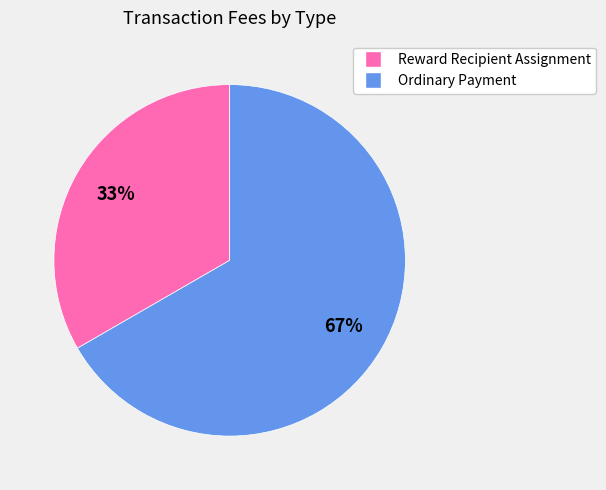

To the nearest percent, what is the combined percentage of Ordinary Payment and Reward Recipient Assignment?

100%